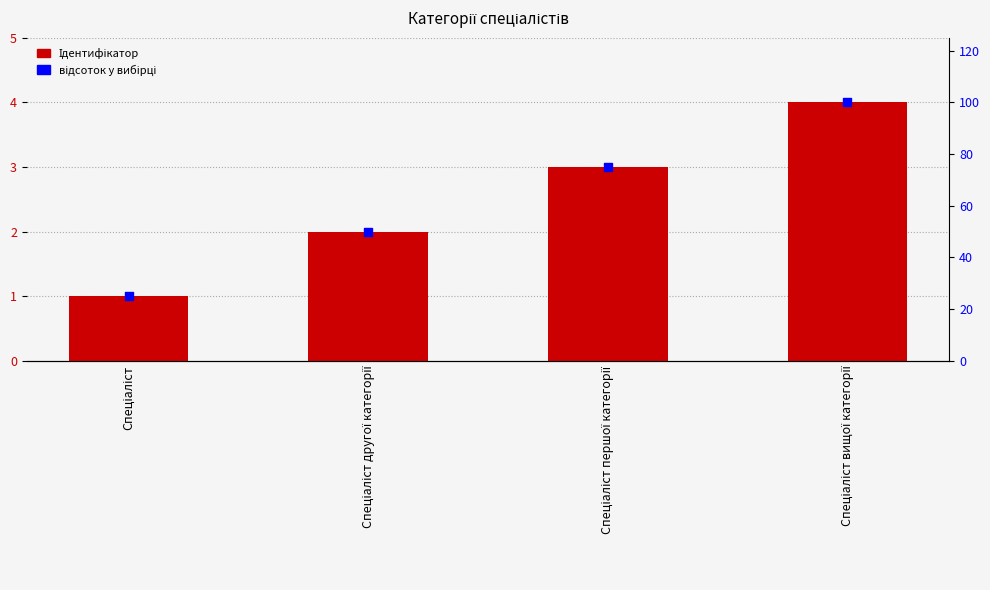

Is the value of Ідентифікатор at Спеціаліст greater than the value of відсоток у вибірці at Спеціаліст вищої категорії?

No